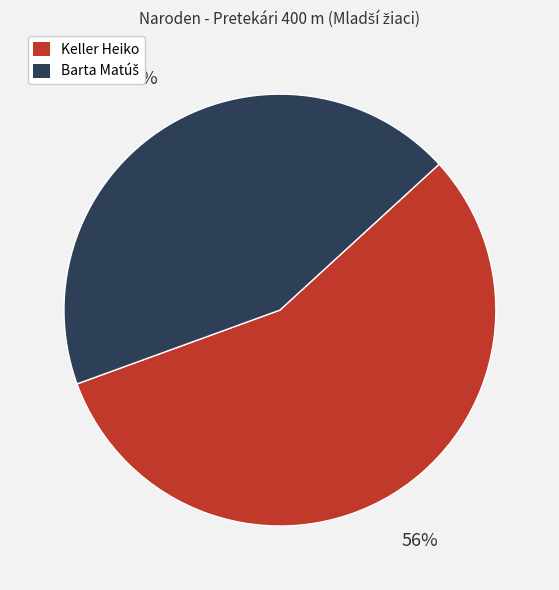

Which category has the biggest portion of the pie?

Keller Heiko